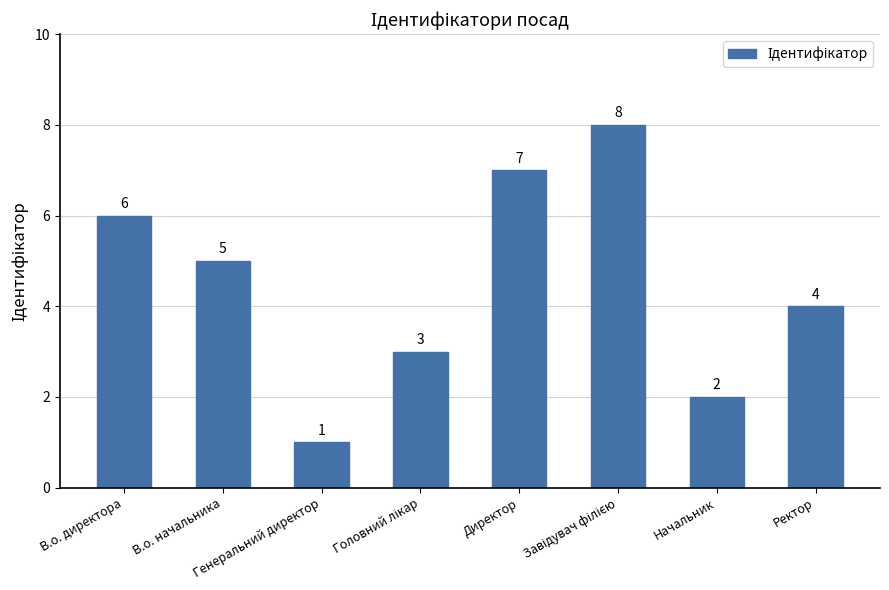

Which has a higher value, Директор or Ректор?

Директор